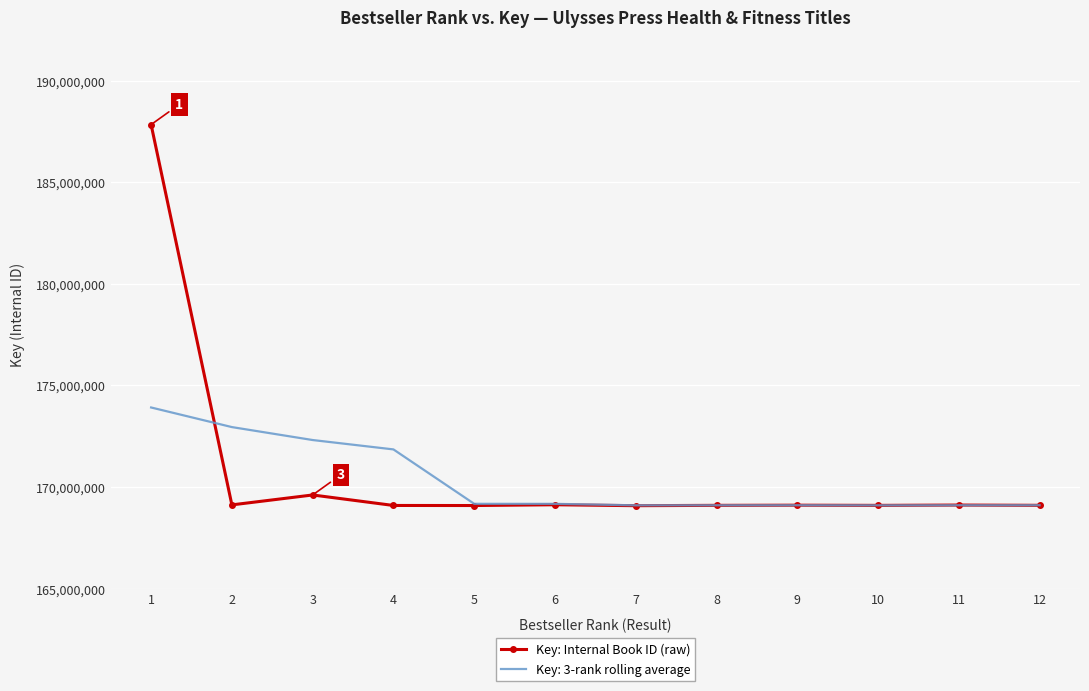

What is the greatest value displayed?

187833532